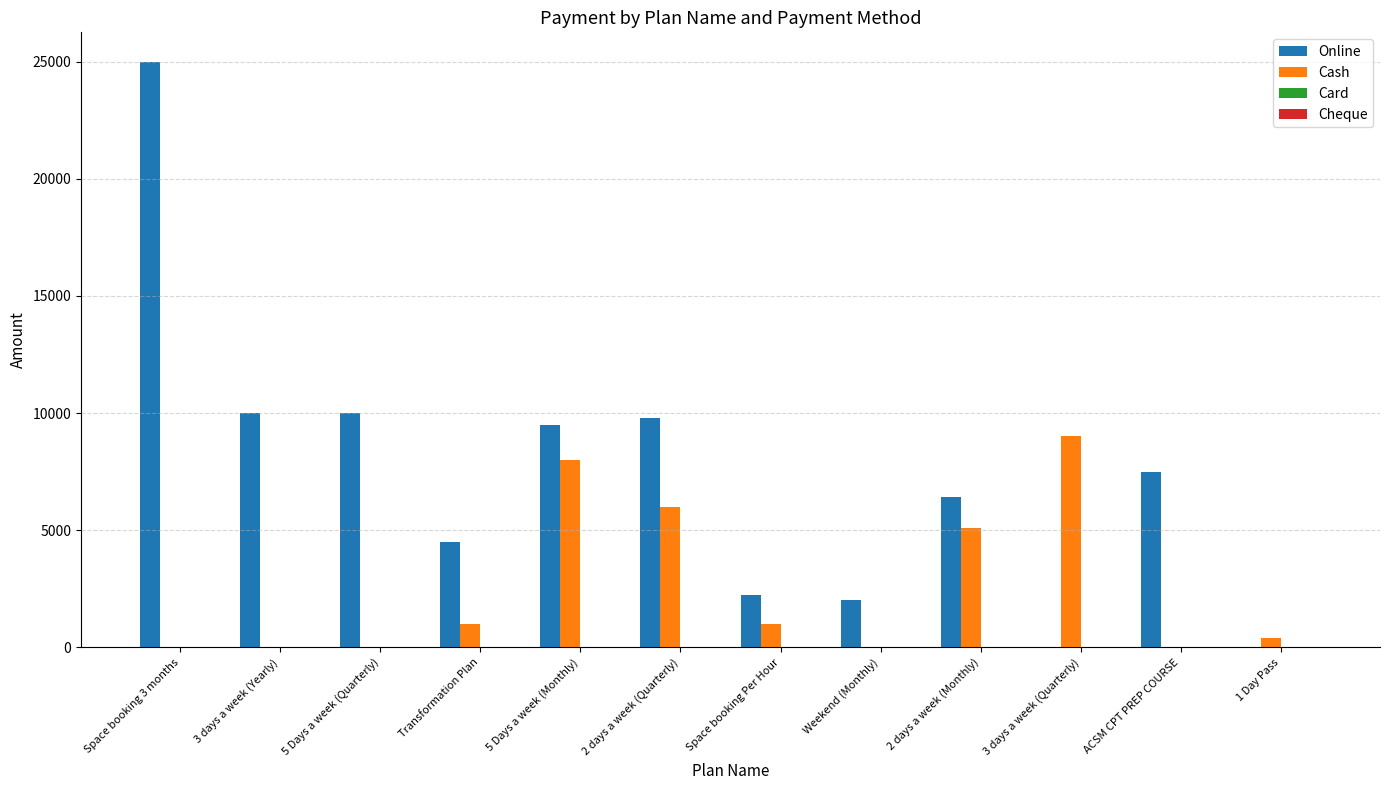

What is the sum of all Cash values?

30500